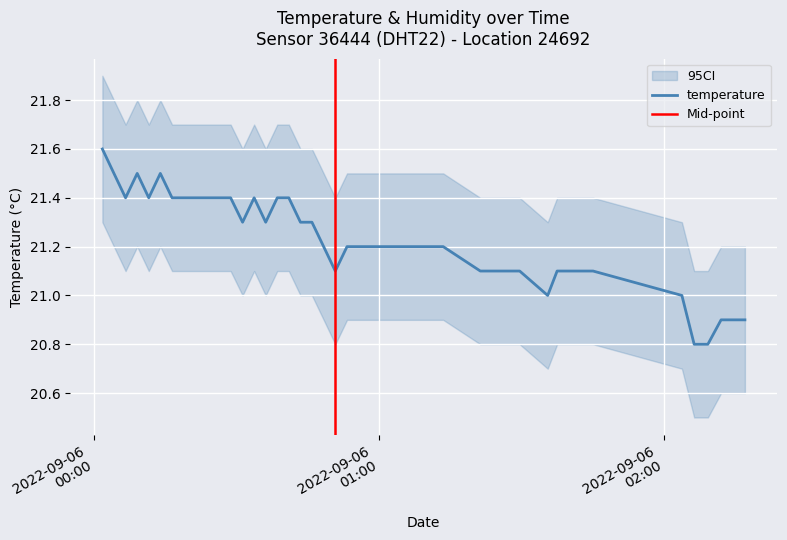

Which has a higher value, 2022-09-06T00:58:03 or 2022-09-06T00:11:27?

2022-09-06T00:11:27